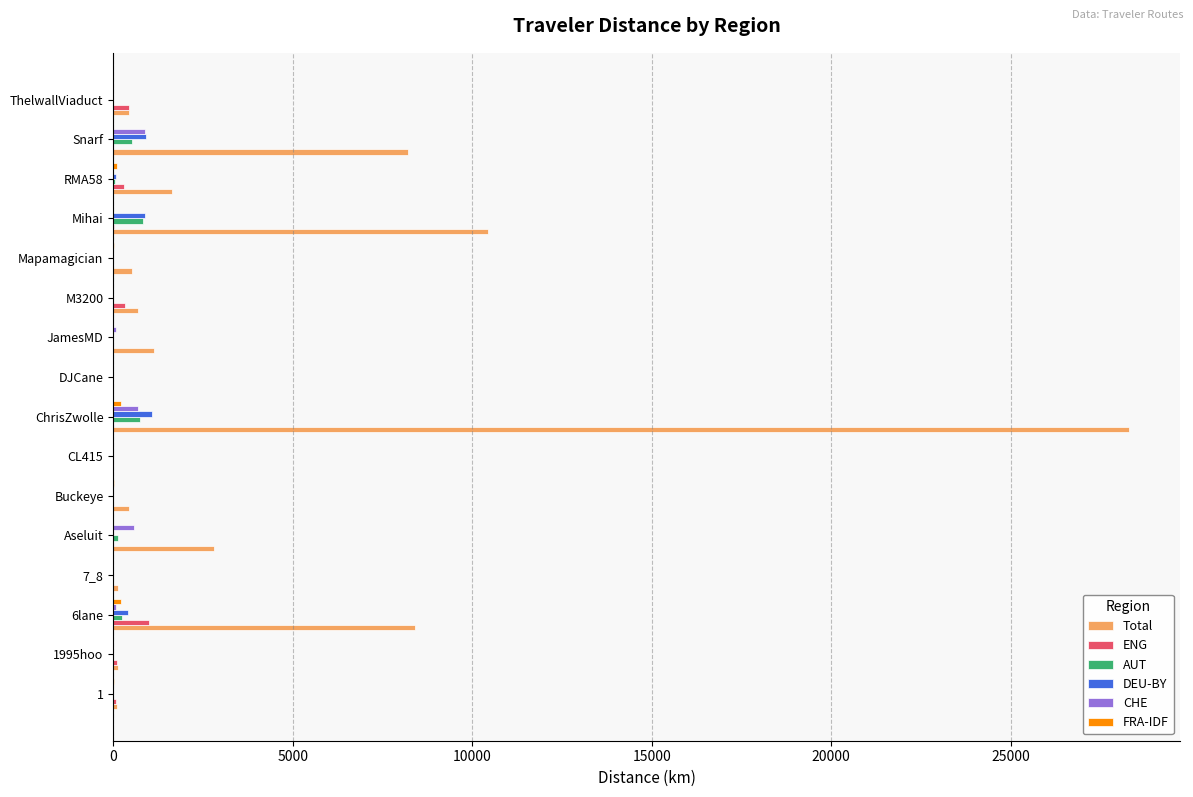

At which category does the chart reach its peak across all series?

ChrisZwolle